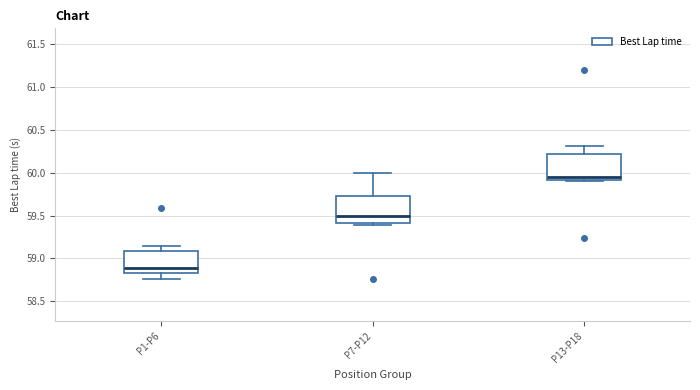

Reading left to right, read every box against the y-axis: the position of its median line, the range the box covers, and the ends of its whiskers. The values are not printed on the chart, so give them approximately, as read against the axis.

P1-P6: median 58.90, box 58.85 to 59.10, whiskers 58.75 to 59.15
P7-P12: median 59.50, box 59.40 to 59.75, whiskers 59.40 (just below the box's lower edge) to 60.00
P13-P18: median 59.95, box 59.90 to 60.20, whiskers 59.90 to 60.30